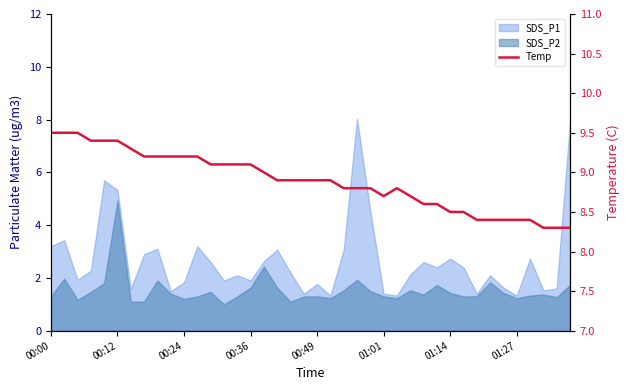

What is the greatest value displayed?

9.5